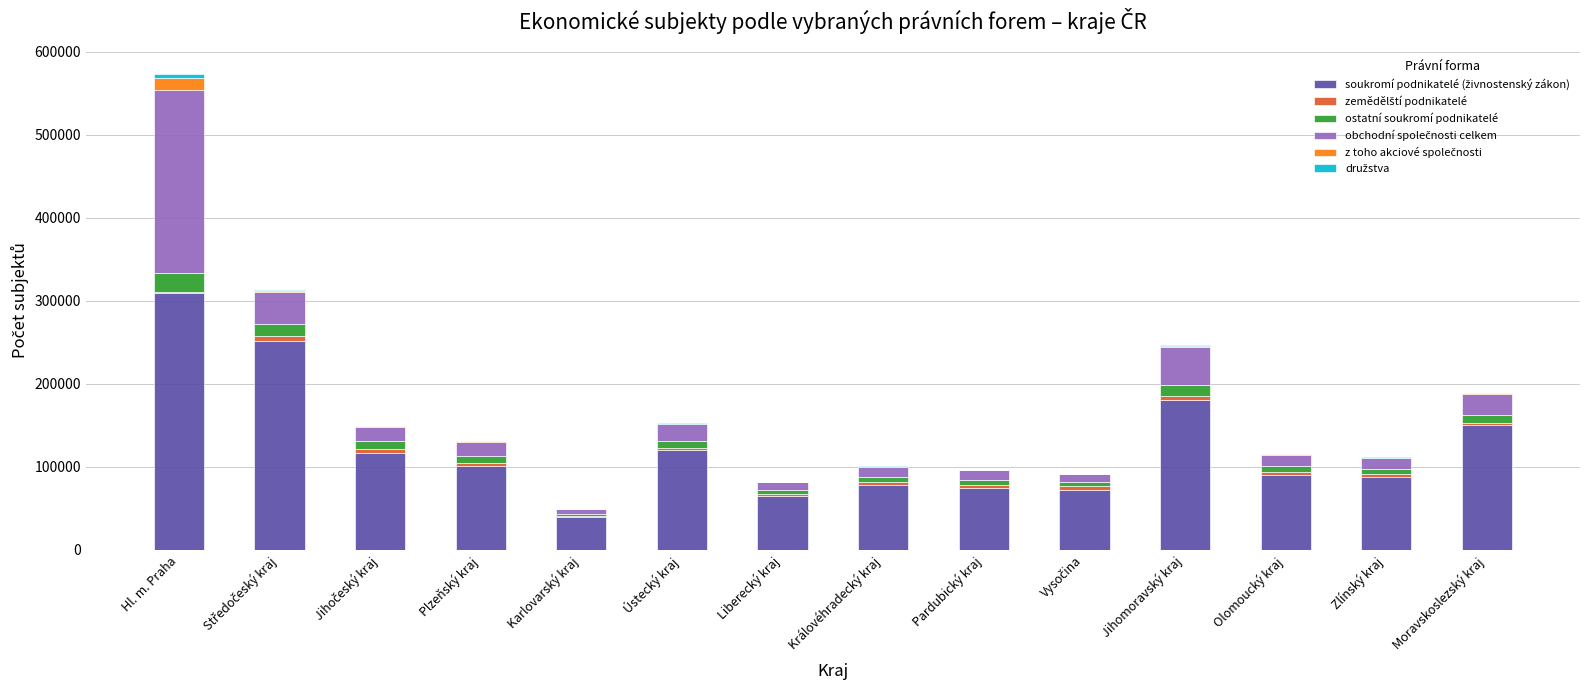

At which category is the sum across all series the highest?

Hl. m. Praha